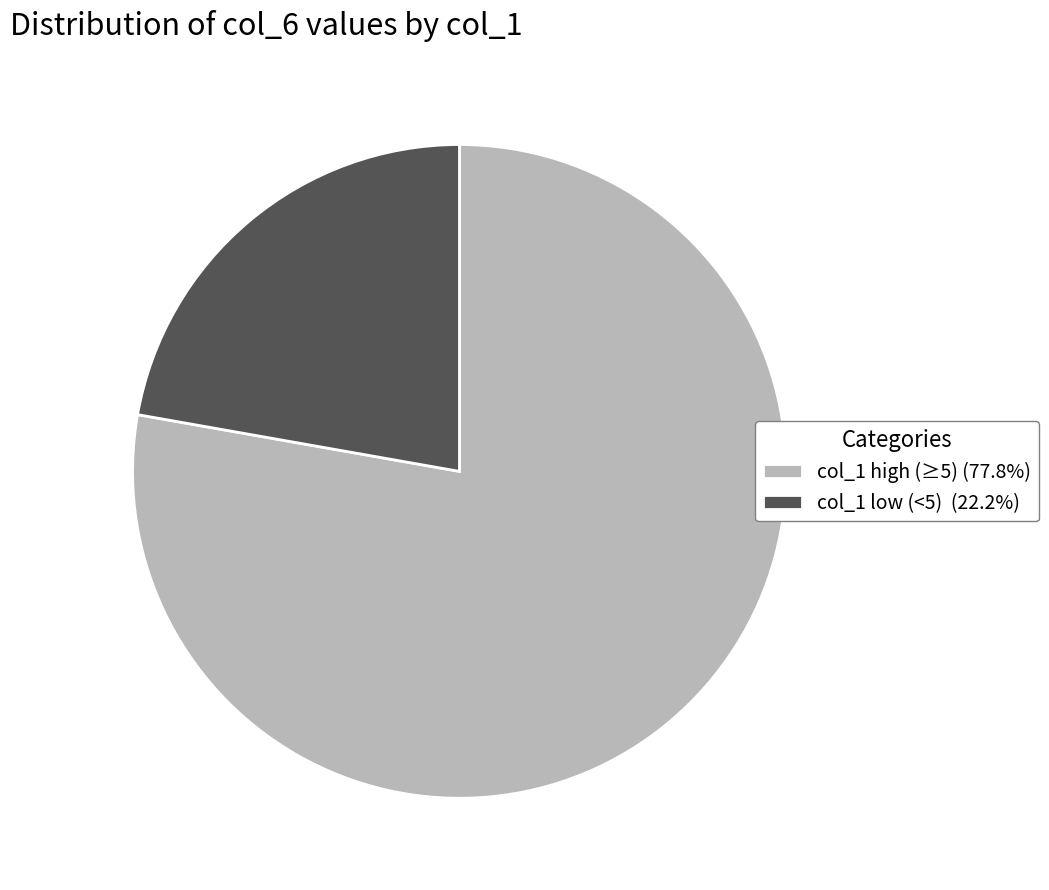

Combined, do col_1 high (≥5) (77.8%) and col_1 low (<5) (22.2%) account for over 50%?

Yes